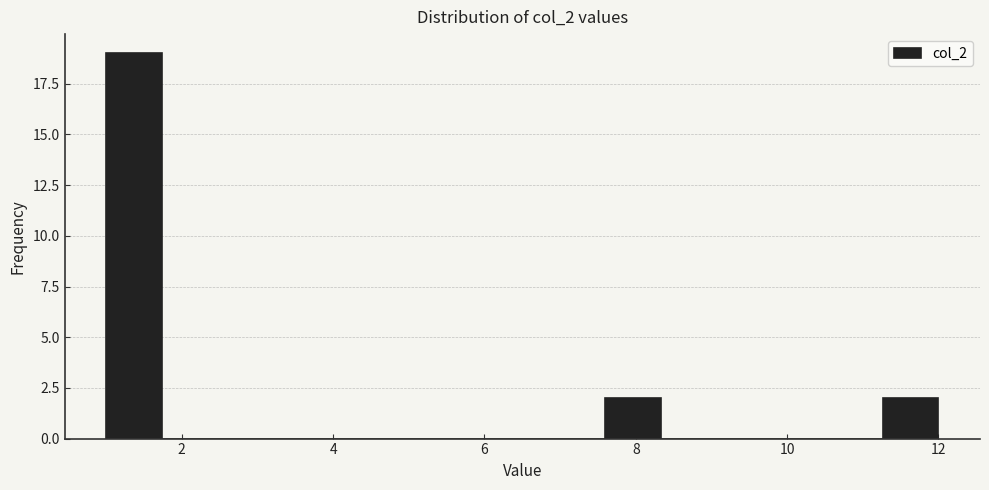

Read against the x-axis, roughly where is the centre of the tallest bar?

1.4